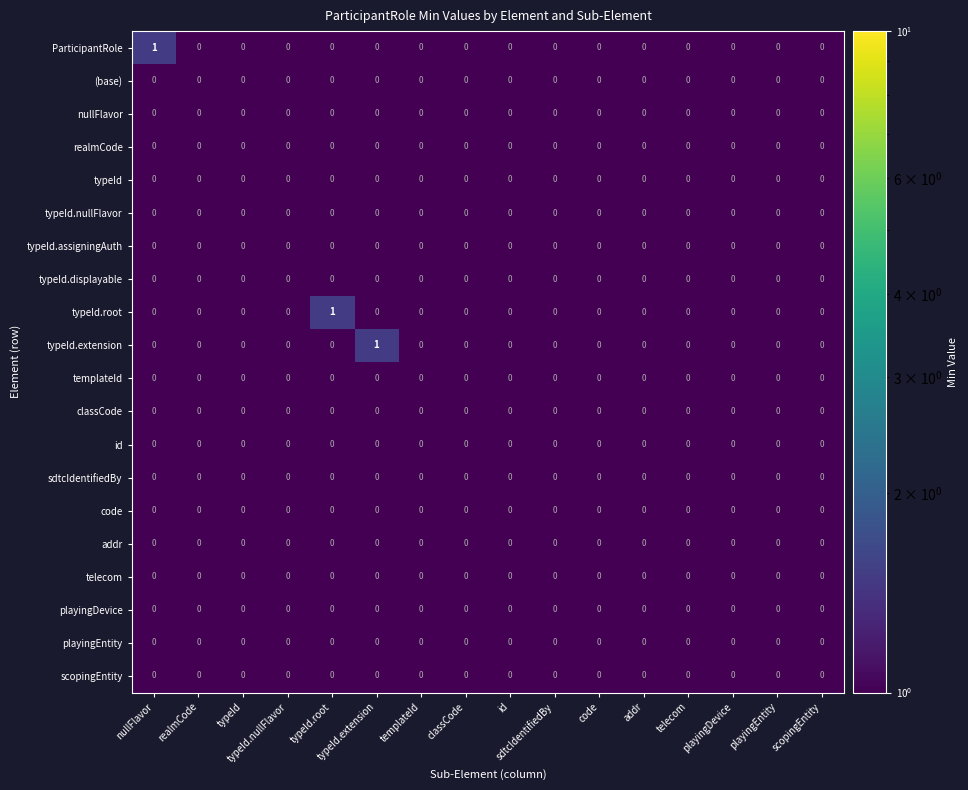

Which has a higher value, id or classCode?

id